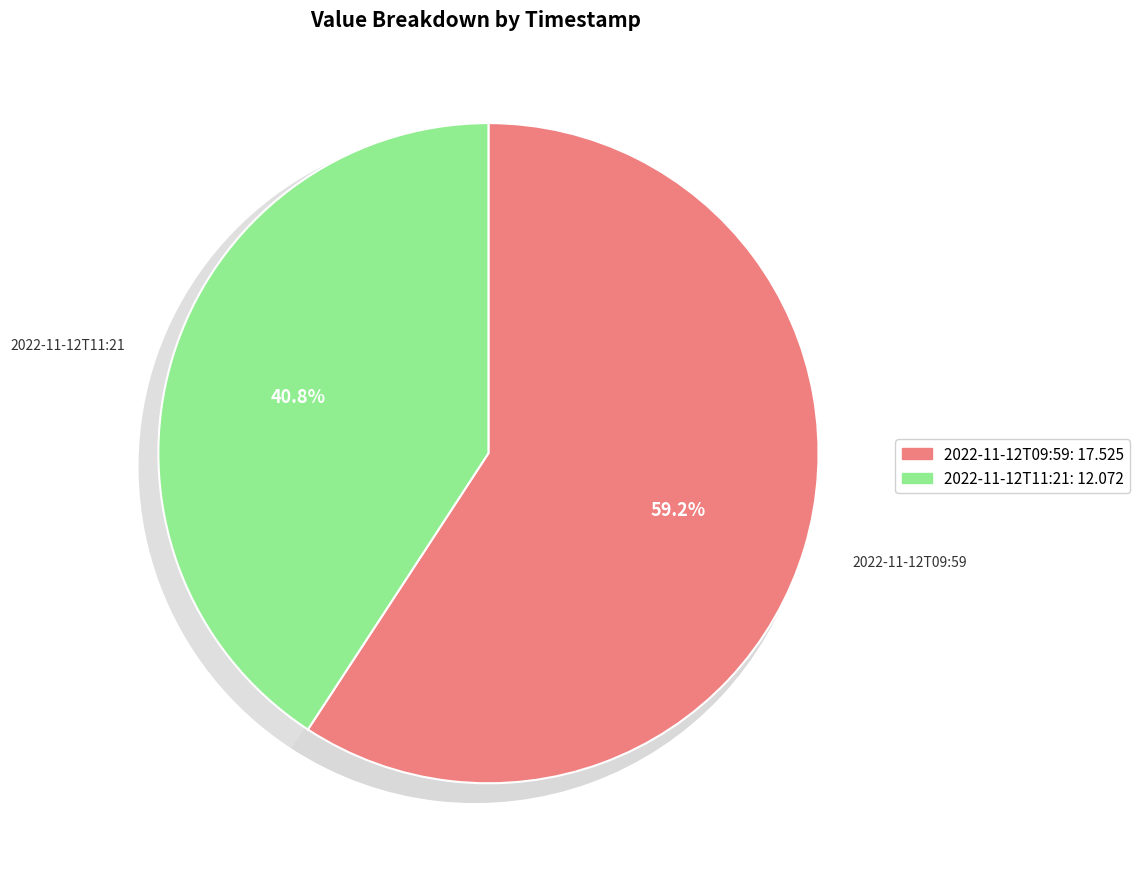

Rank the categories by value from lowest to highest.

2022-11-12T11:21:18.165Z, 2022-11-12T09:59:00.728Z